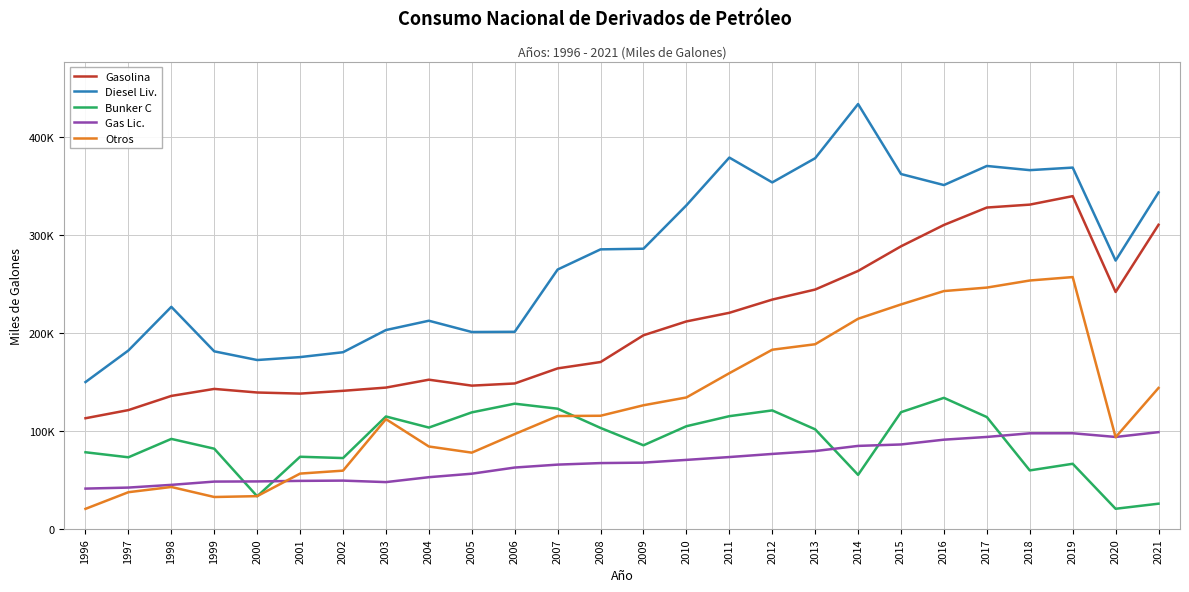

What is the maximum value for Otros?

256854